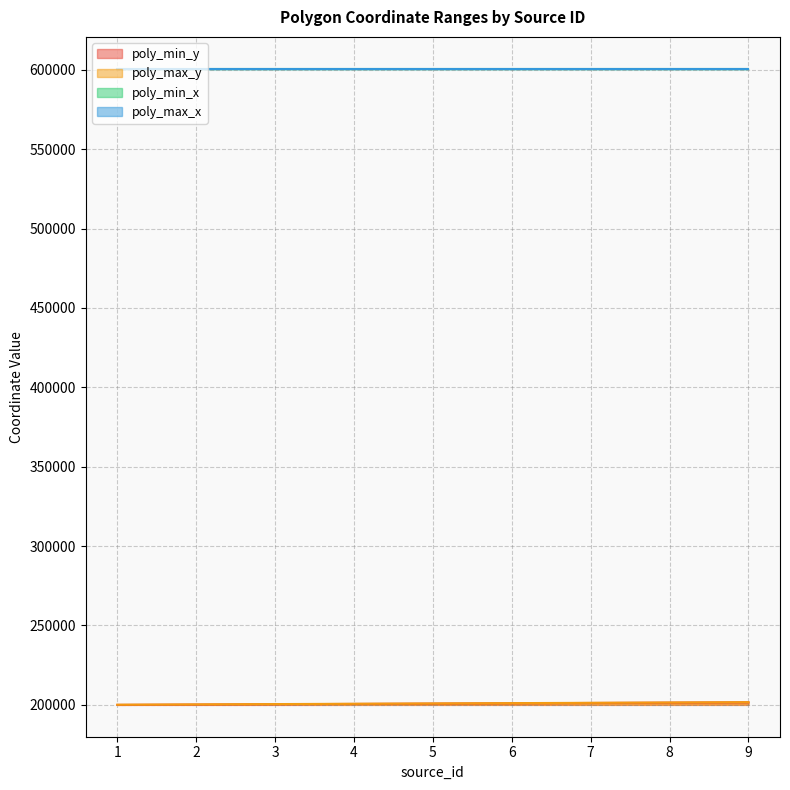

True or false: poly_min_y has a value of 293434 at 2.

False